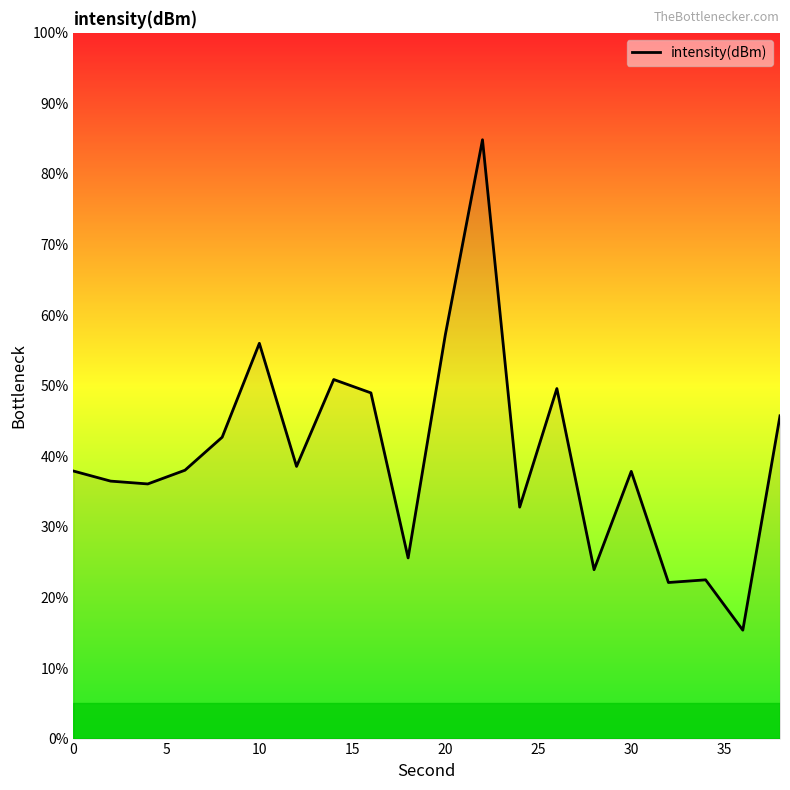

What is the difference between the maximum and minimum values?

69.5